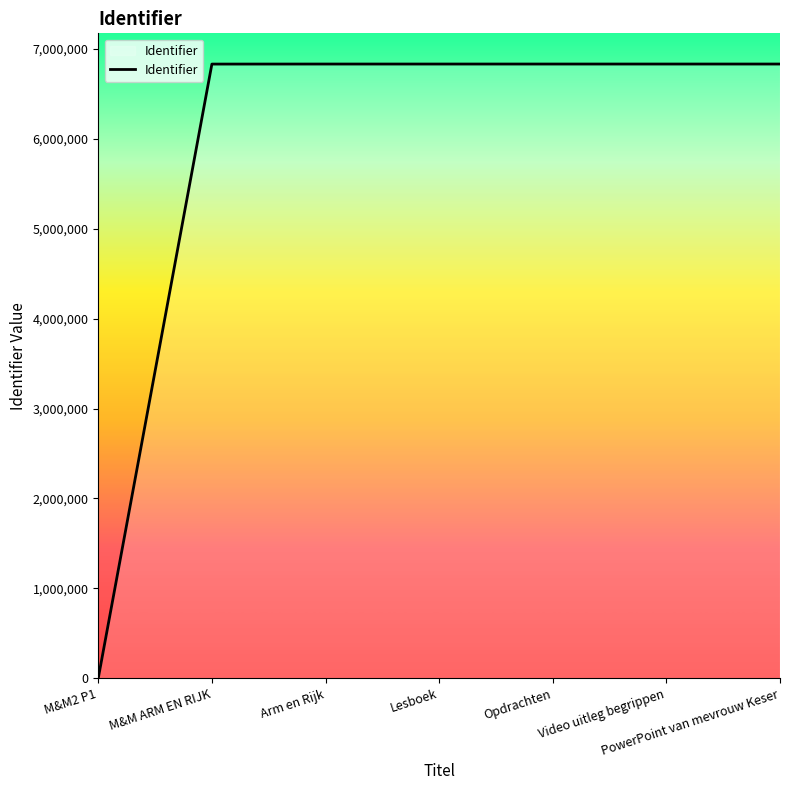

Does the chart display data point markers on the line(s)?

No